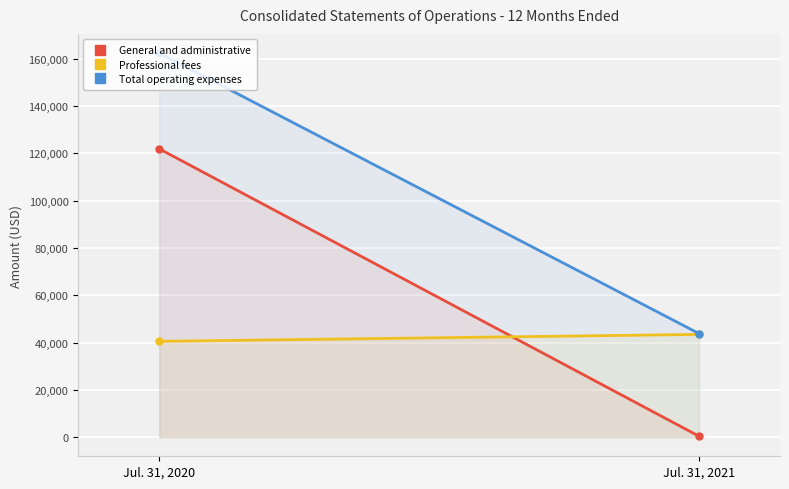

What value does the Professional fees series have at Jul. 31, 2021, to the nearest 100?

43400